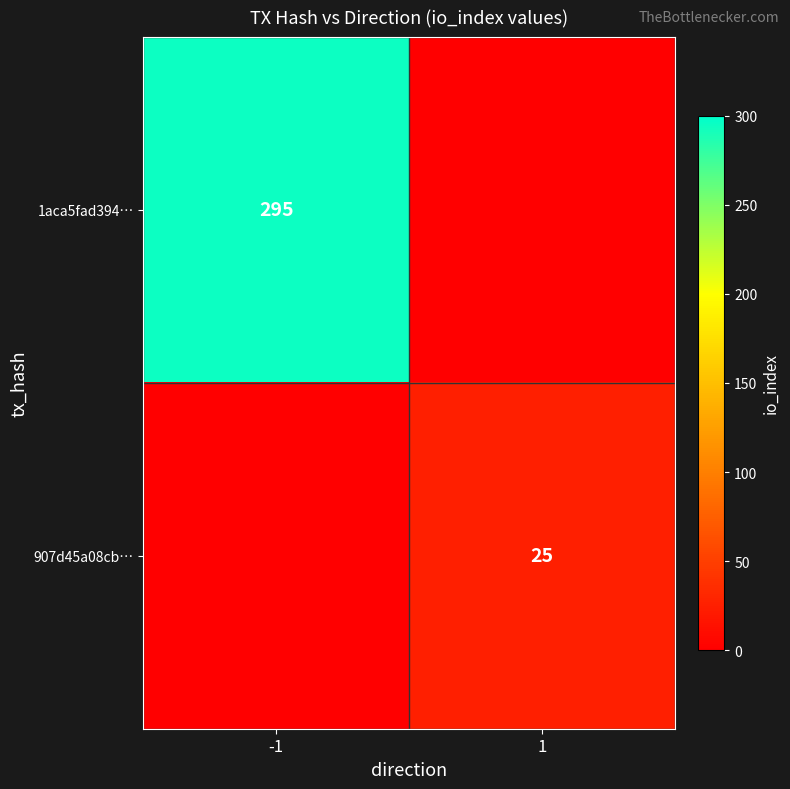

True or false: 1aca5fad394… has a value of 295 at -1.

True